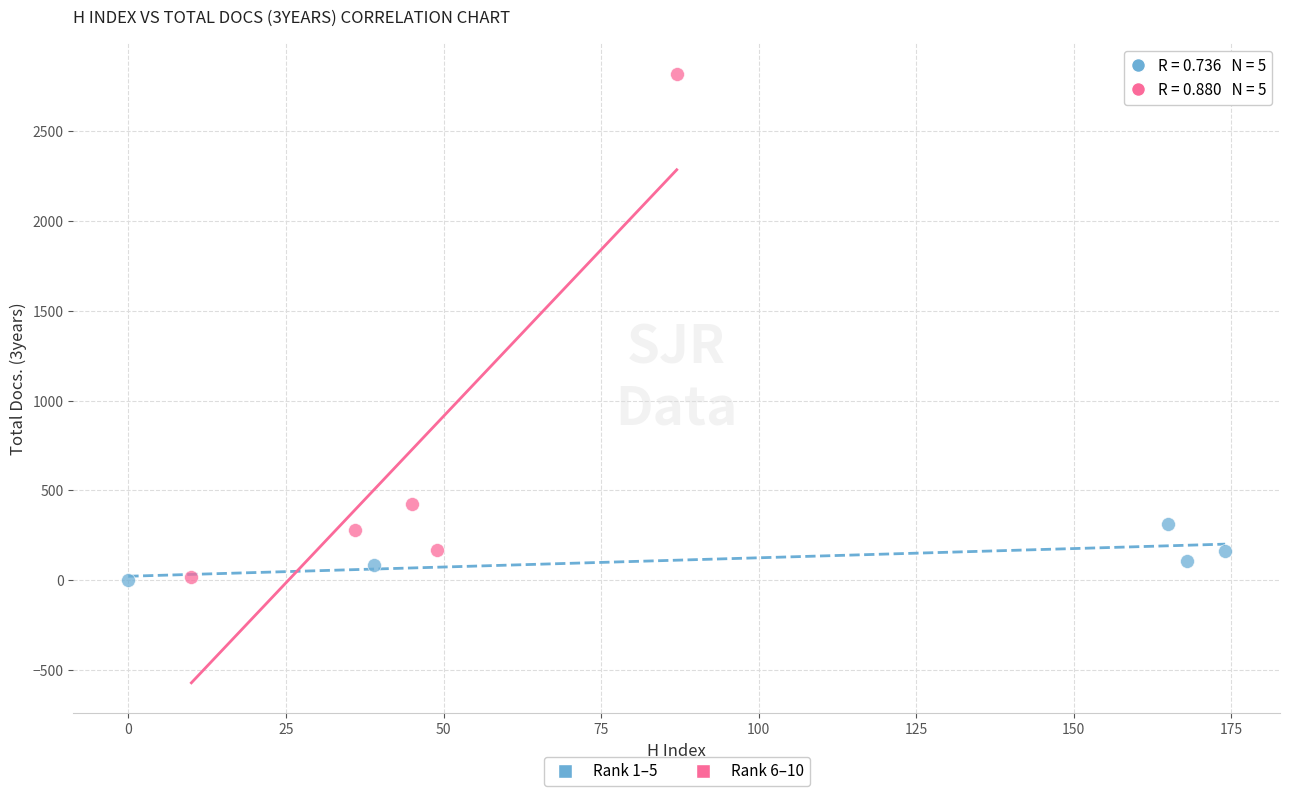

Which series reaches the maximum Y coordinate?

Rank 6–10